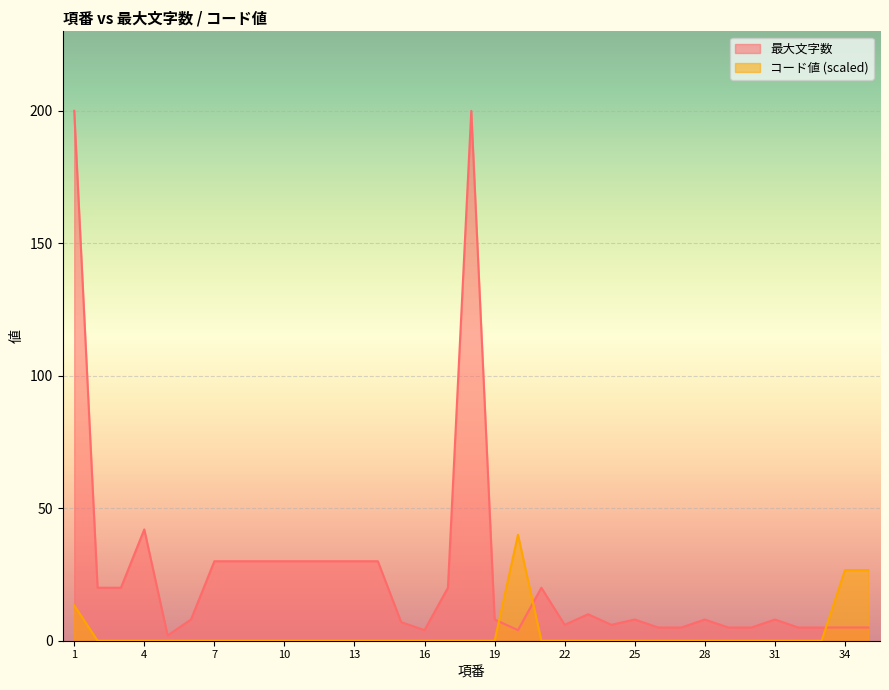

What is the difference between the highest and lowest values at 15?

7.0